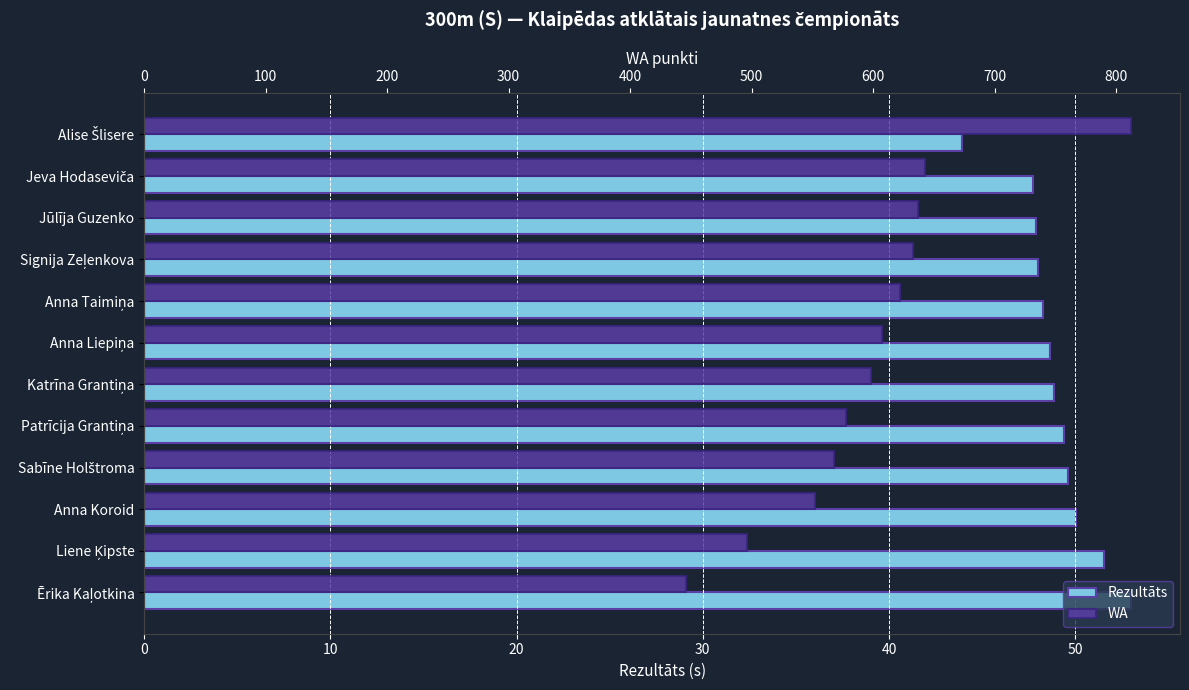

Which series changed the most between 50 and 10?

WA